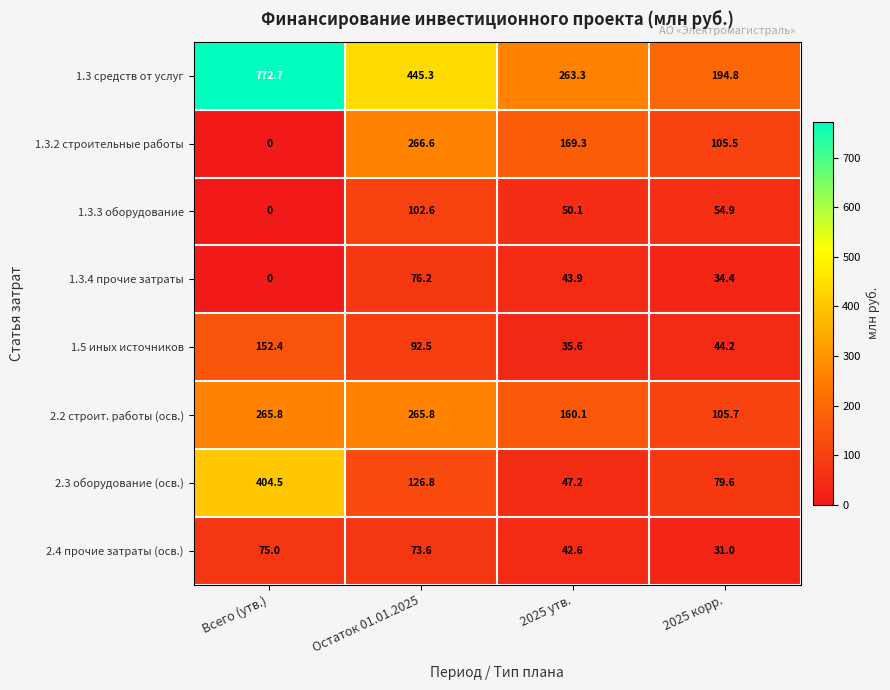

Rank the series by their maximum value, from highest to lowest.

1.3 средств от услуг, 2.3 оборудование (осв.), 1.3.2 строительные работы, 2.2 строит. работы (осв.), 1.5 иных источников, 1.3.3 оборудование, 1.3.4 прочие затраты, 2.4 прочие затраты (осв.)